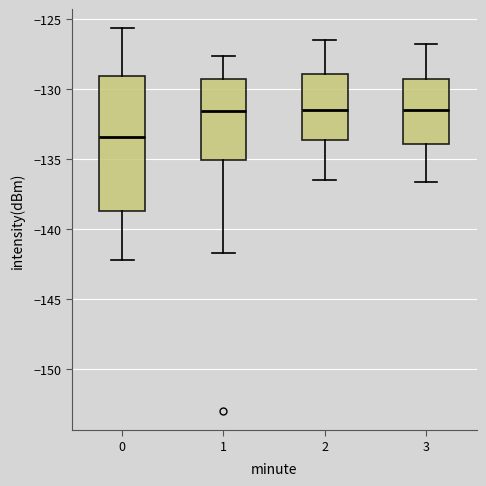

Where is the lower edge of the box at x = 0 on the y-axis? The values are not printed on the chart, so give them approximately, as read against the axis.

-138.5